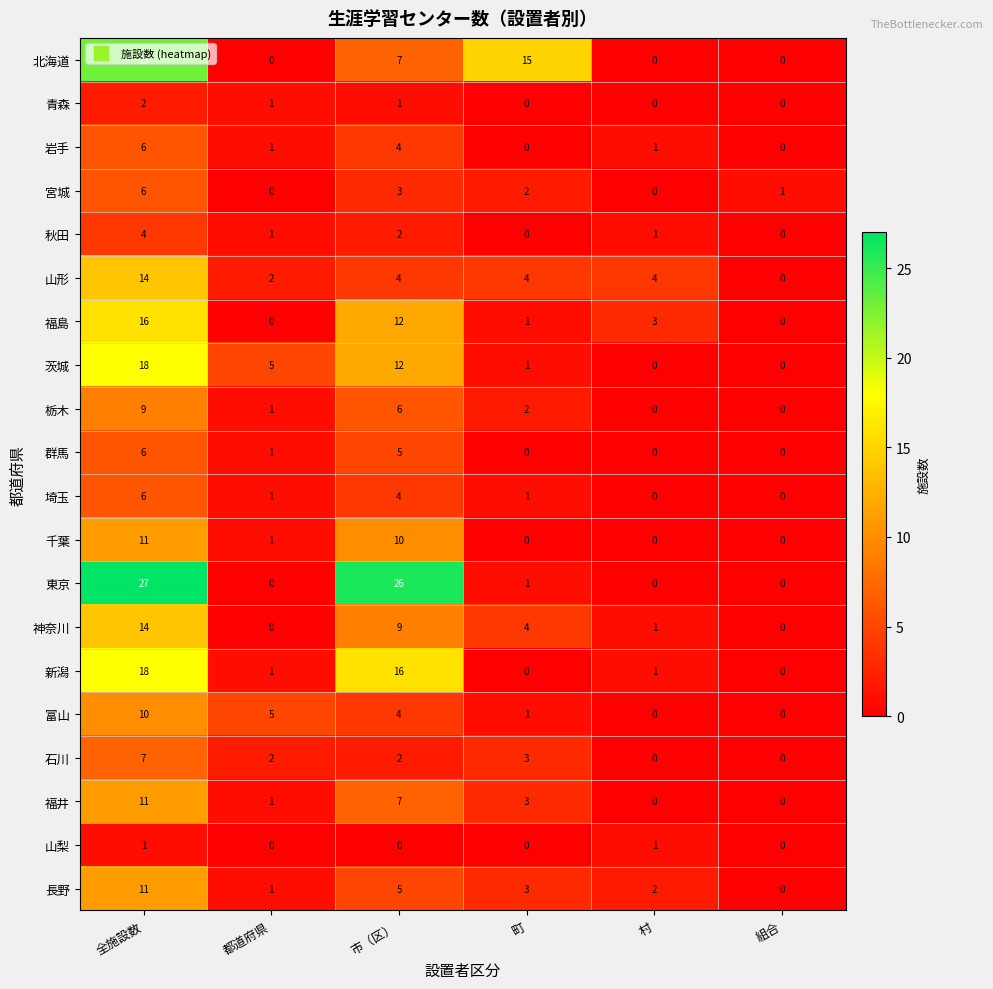

Is it true that 石川 equals 1 at 市（区）?

False